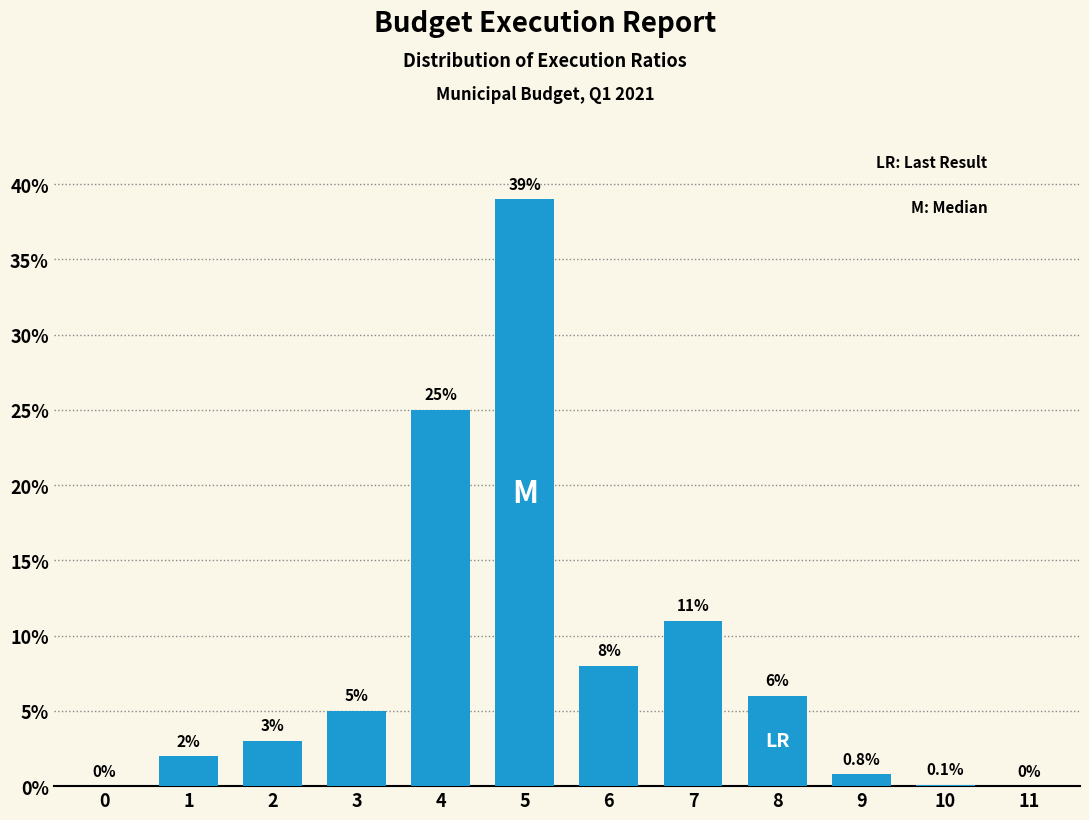

Reading left to right, extract all data points from this chart.

0=0.0	1=2.0	2=3.0	3=5.0	4=25.0	5=39.0	6=8.0	7=11.0	8=6.0	9=0.8	10=0.1	11=0.0